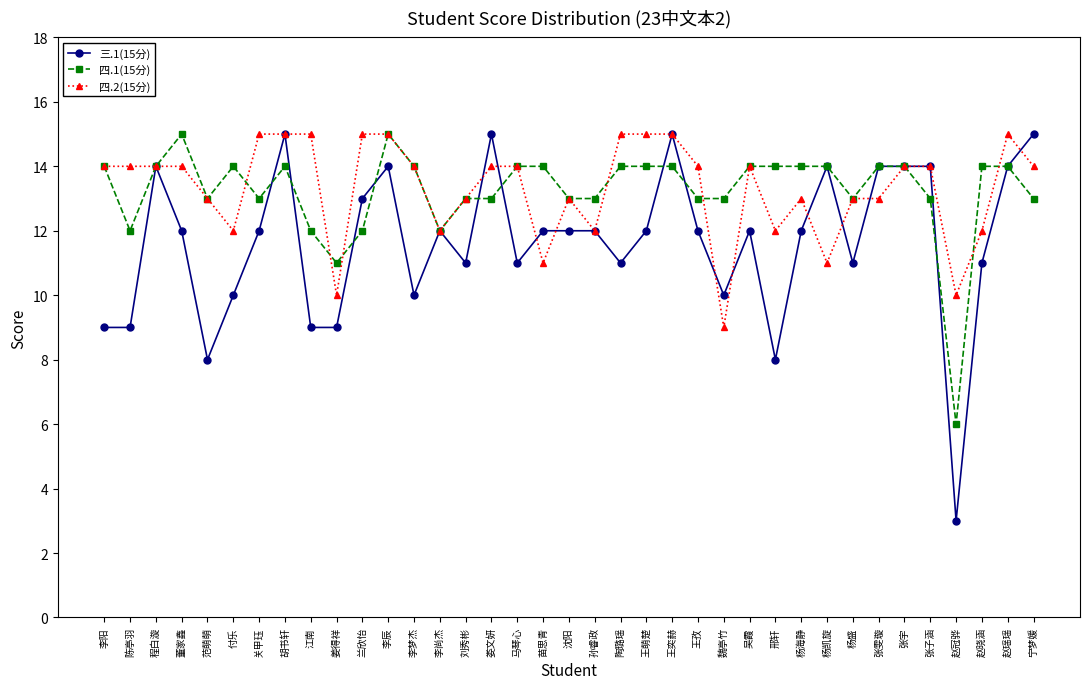

Reading left to right, what are all the values shown in this chart?

三.1(15分): 9	9	14	12	8	10	12	15	9	9	13	14	10	12	11	15	11	12	12	12	11	12	15	12	10	12	8	12	14	11	14	14	14	3	11	14	15
四.1(15分): 14	12	14	15	13	14	13	14	12	11	12	15	14	12	13	13	14	14	13	13	14	14	14	13	13	14	14	14	14	13	14	14	13	6	14	14	13
四.2(15分): 14	14	14	14	13	12	15	15	15	10	15	15	14	12	13	14	14	11	13	12	15	15	15	14	9	14	12	13	11	13	13	14	14	10	12	15	14